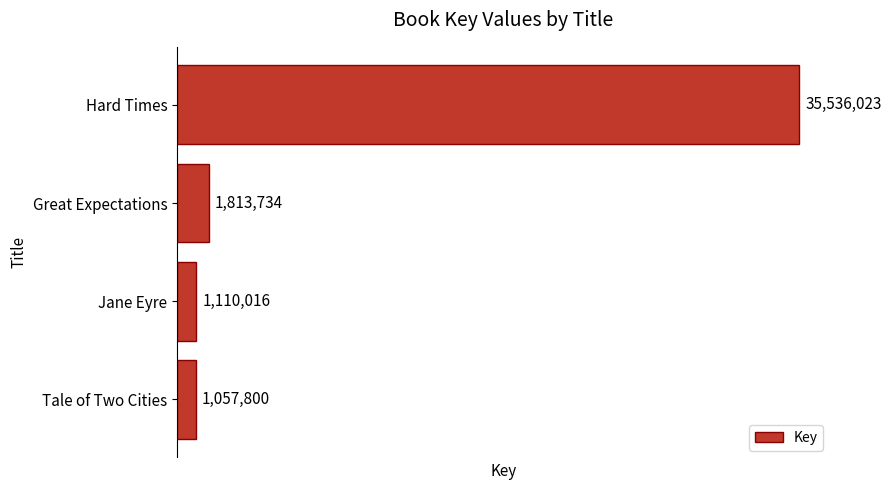

List the labels in order of value, largest first.

Hard Times, Great Expectations, Jane Eyre, Tale of Two Cities